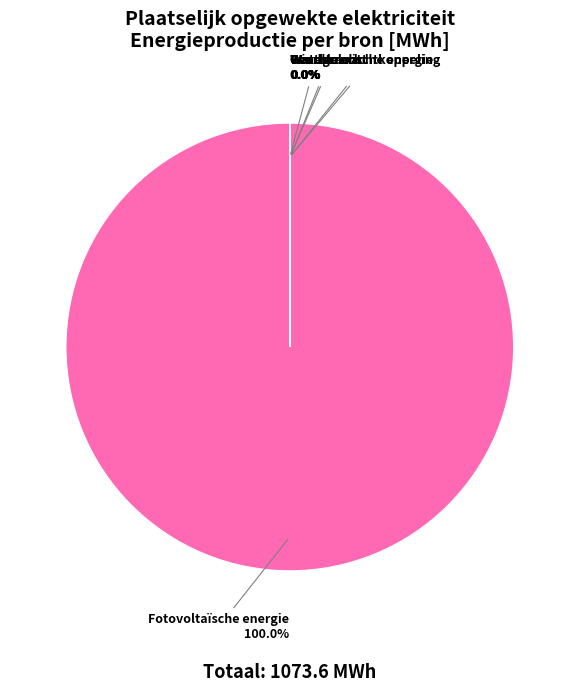

The Fotovoltaïsche energie slice represents 100% of the pie. True or false?

True